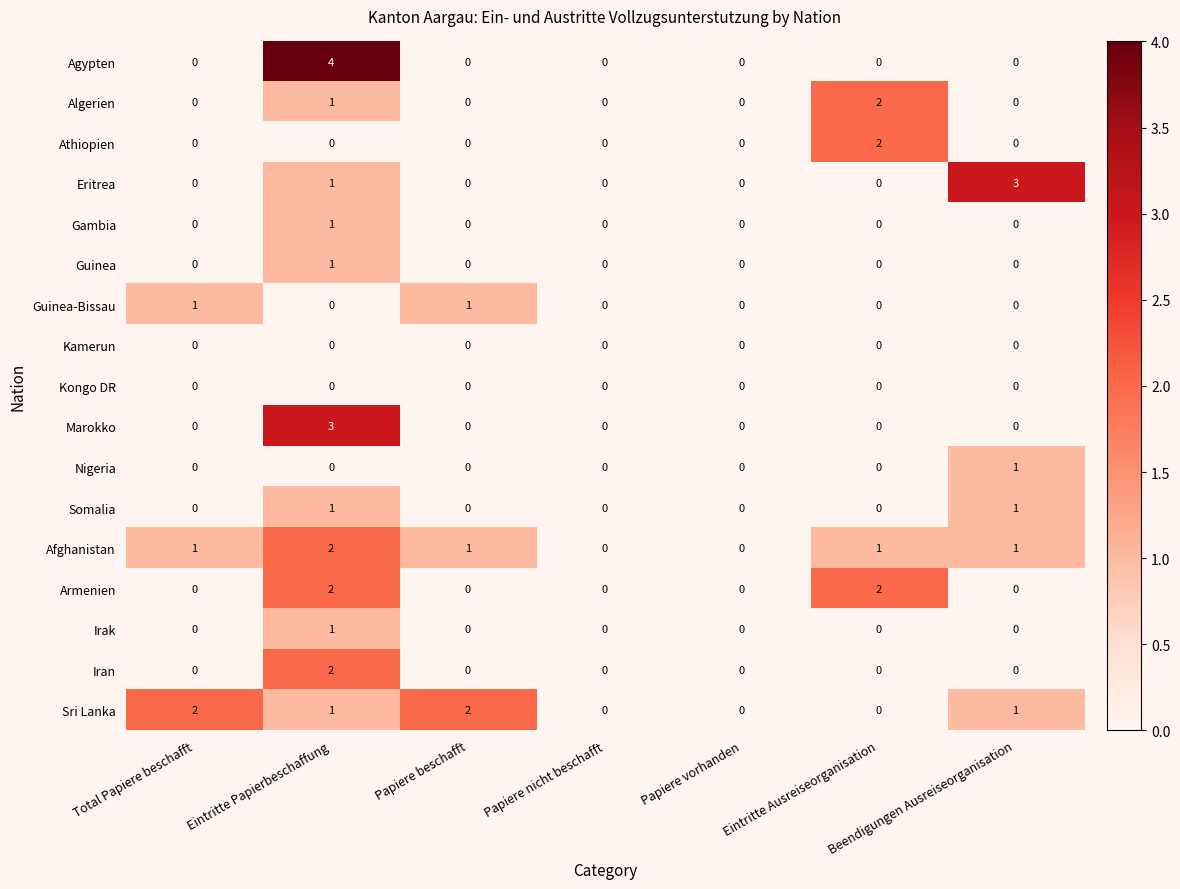

The value of Agypten at Eintritte Ausreiseorganisation is 0. True or false?

True